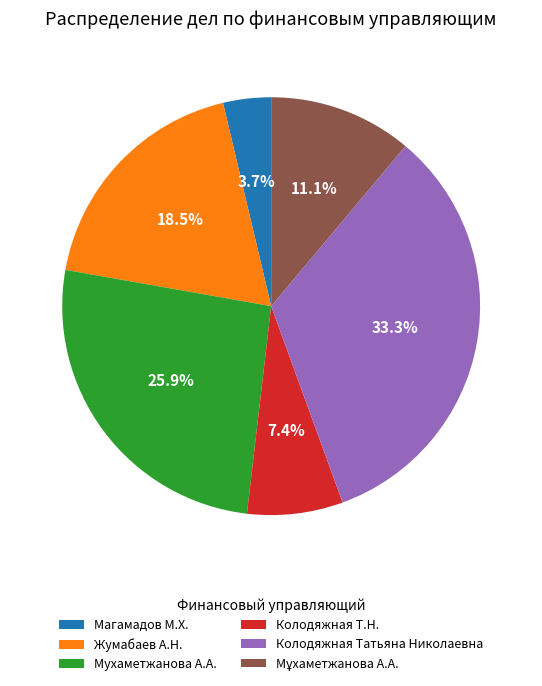

Is there a majority slice in this chart?

No